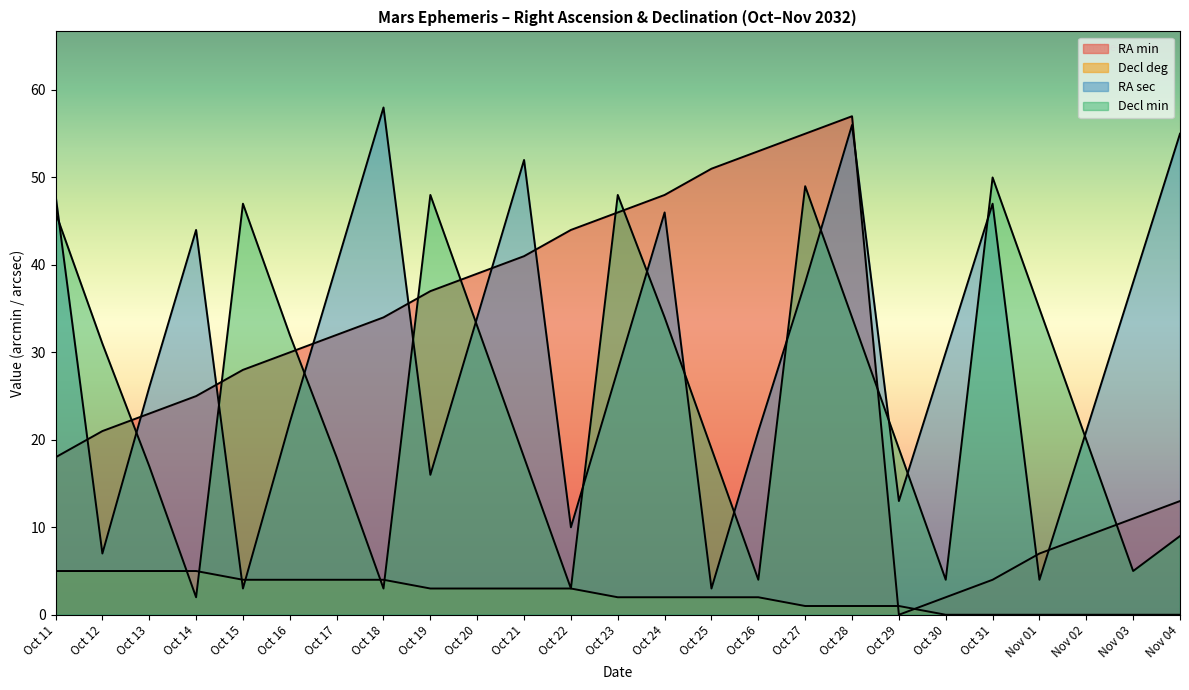

After their last crossing, which series has the higher values: Decl_deg or RA_min?

RA_min